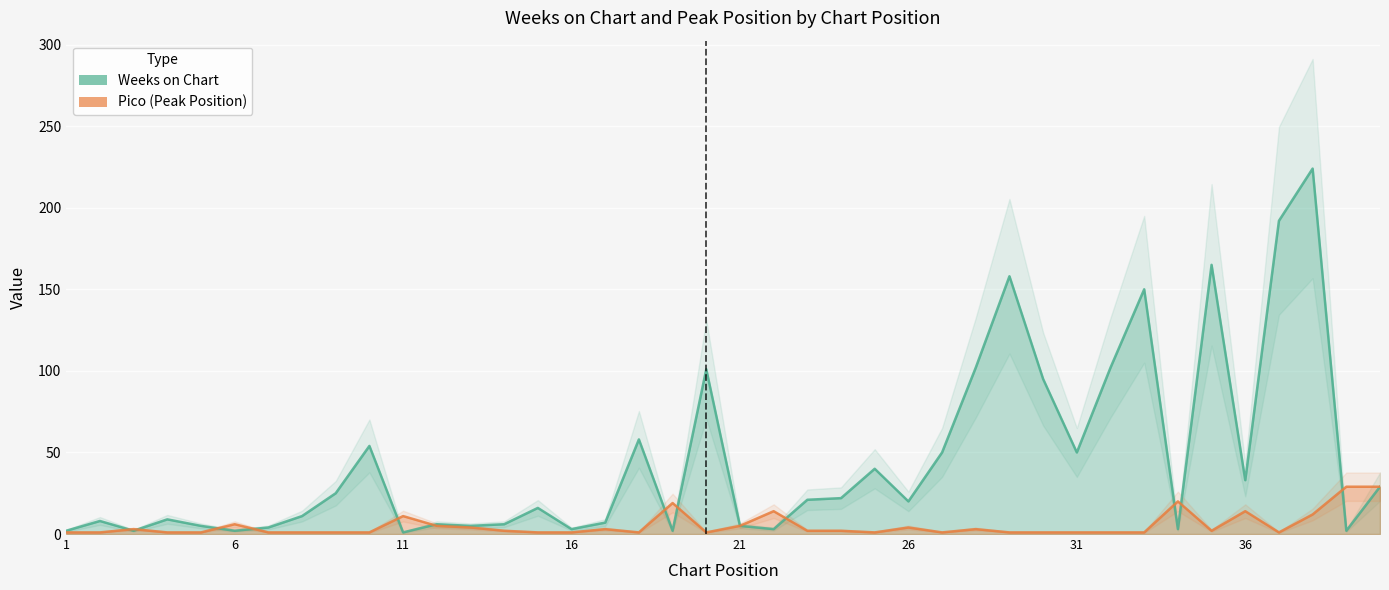

True or false: Pico has a value of 16 at 11.

False